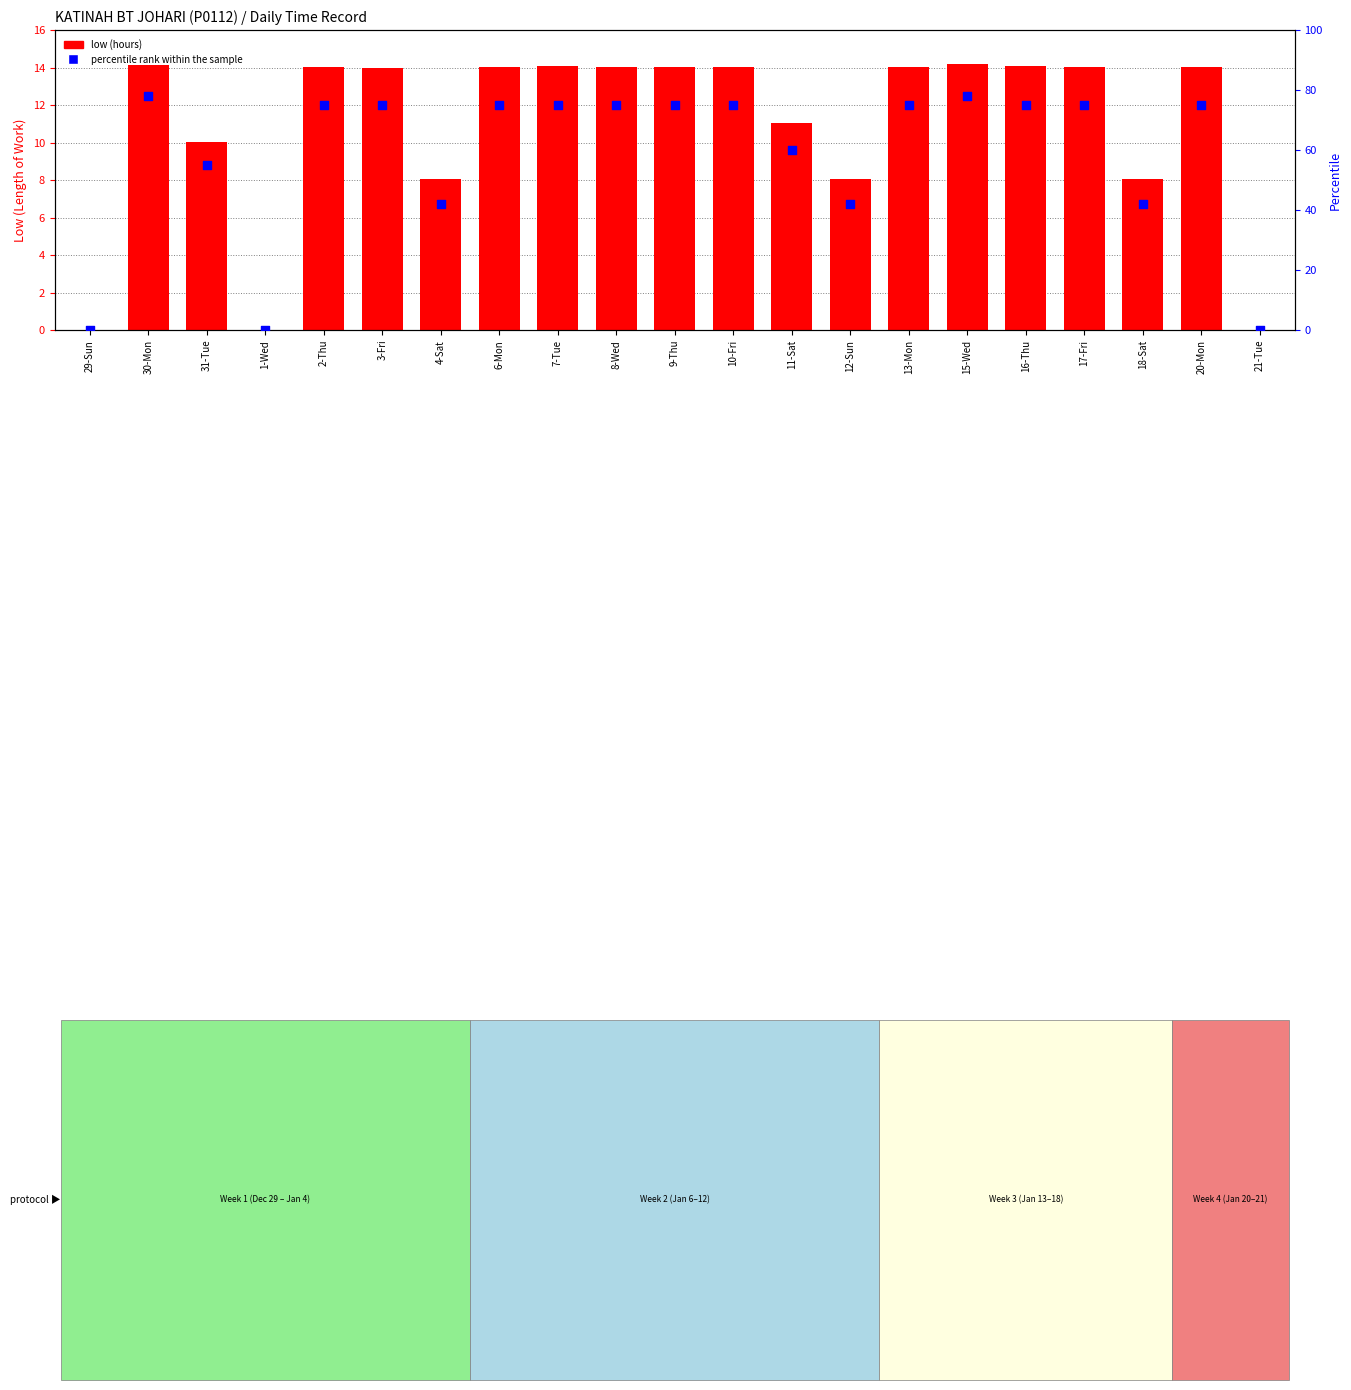

Which series reaches the minimum Y coordinate?

low (hours)